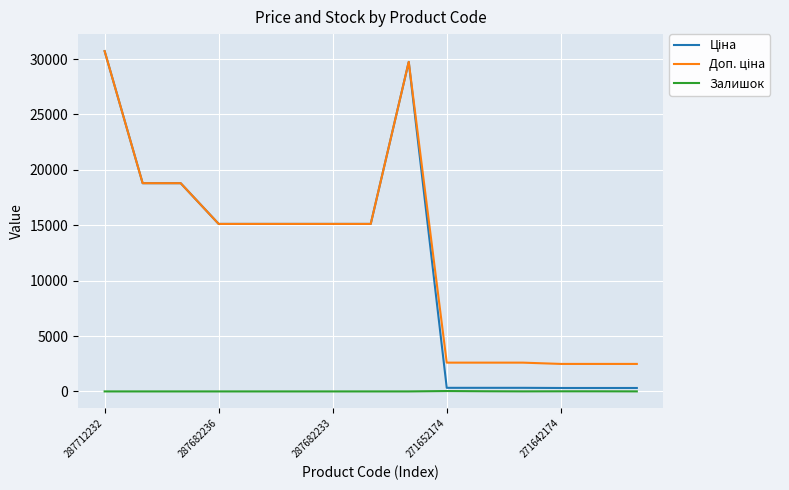

What is the greatest value displayed?

30717.1